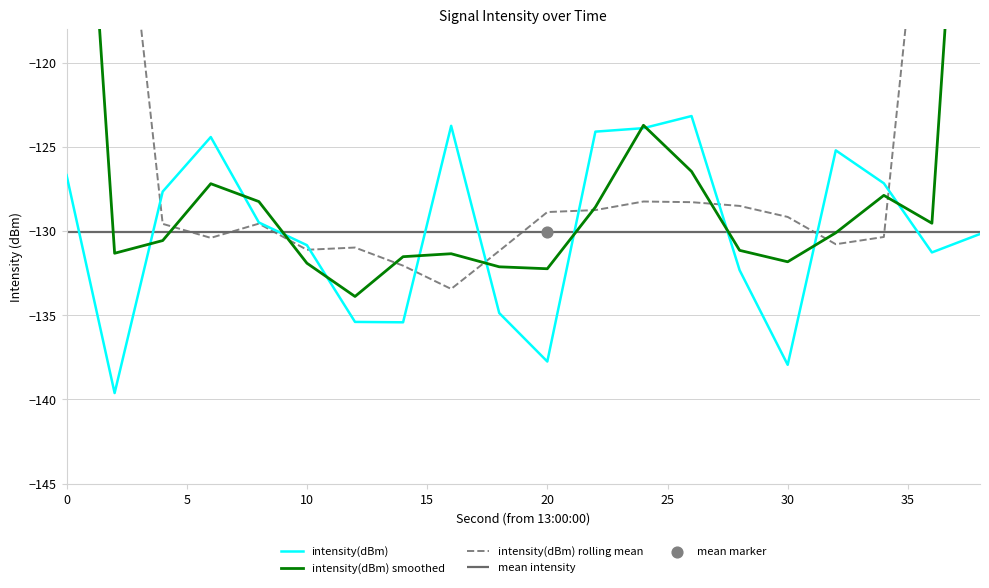

Which series contains the highest Y value?

intensity(dBm) rolling mean